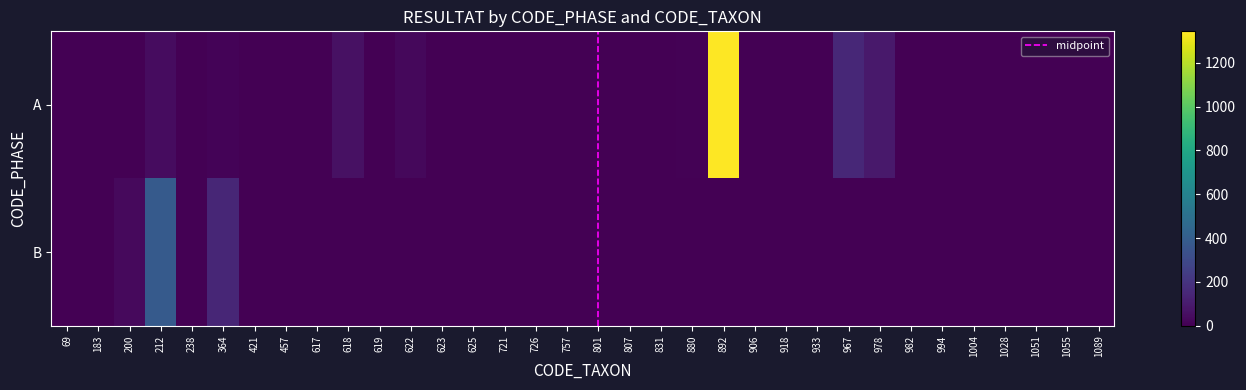

Reading left to right, extract all data points from this chart.

A: 0	0	4	42	0	12	0	2	0	58	1	30	0	1	1	1	0	0	4	0	8	1344	3	1	1	149	92	3	4	2	0	1	4	1
B: 2	1	36	378	0	144	0	0	0	0	0	0	0	0	0	0	0	0	0	0	0	0	0	0	0	0	0	0	0	0	0	0	0	0